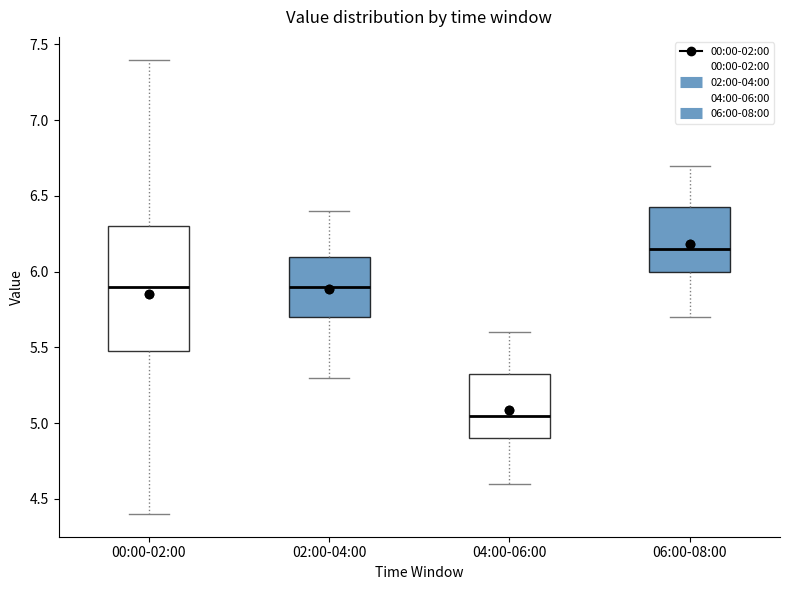

Reading left to right, read every box against the y-axis: the position of its median line, the range the box covers, and the ends of its whiskers. The values are not printed on the chart, so give them approximately, as read against the axis.

00:00-02:00: median 5.90, box 5.50 to 6.30, whiskers 4.40 to 7.40
02:00-04:00: median 5.90, box 5.70 to 6.10, whiskers 5.30 to 6.40
04:00-06:00: median 5.05, box 4.90 to 5.35, whiskers 4.60 to 5.60
06:00-08:00: median 6.15, box 6.00 to 6.45, whiskers 5.70 to 6.70